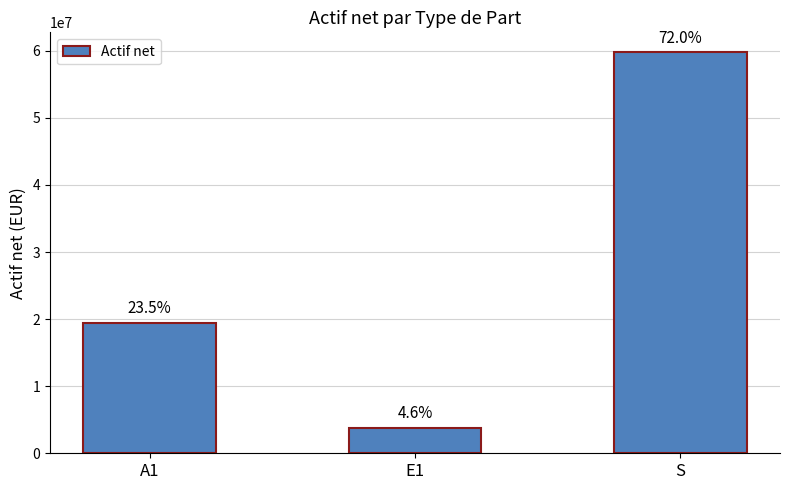

What is the label of the 3rd bar from the right?

A1